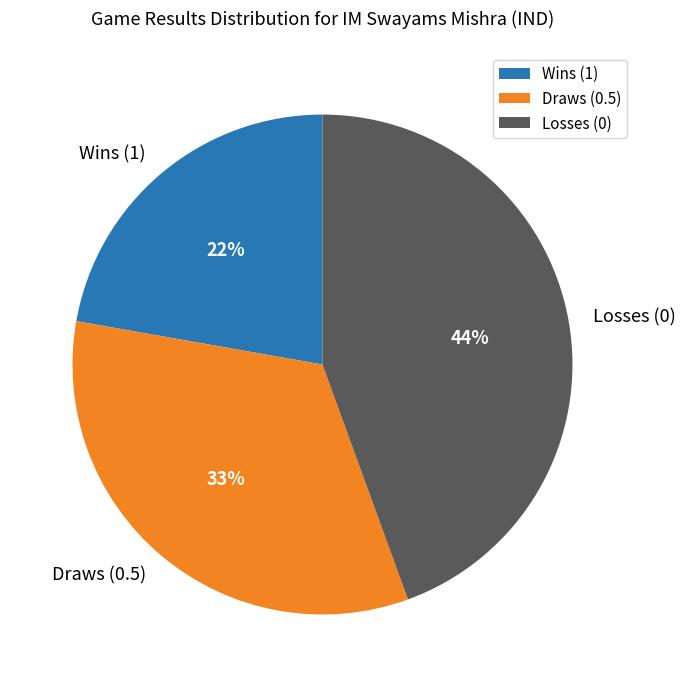

Count the number of slices in the pie.

3